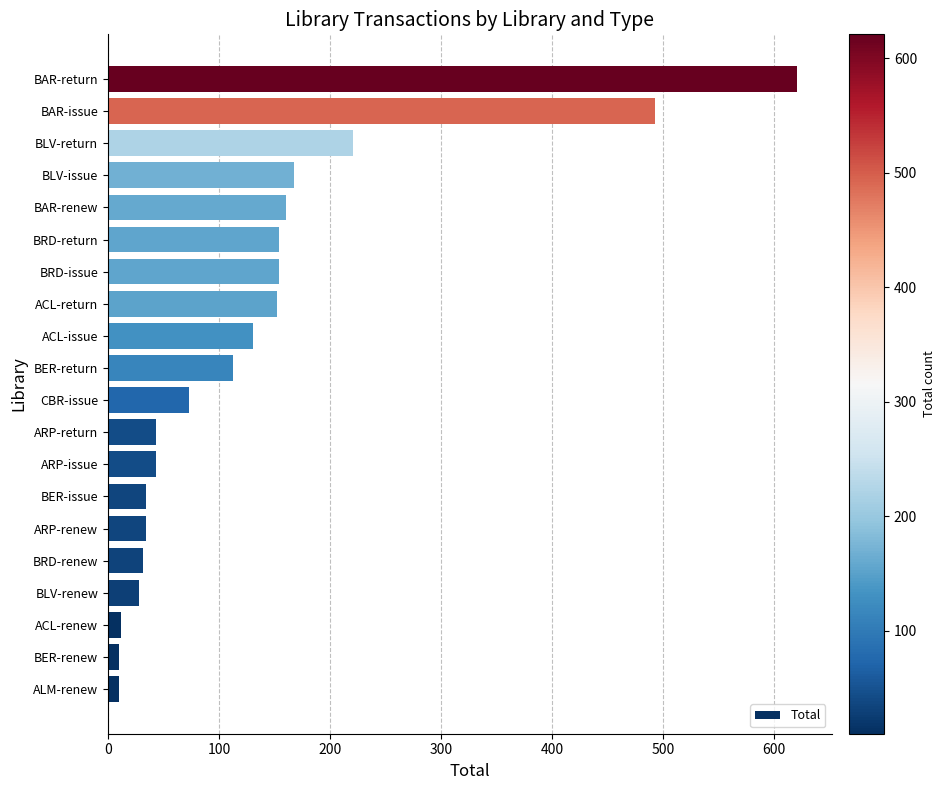

At which category does the chart reach its peak across all series?

BAR-return